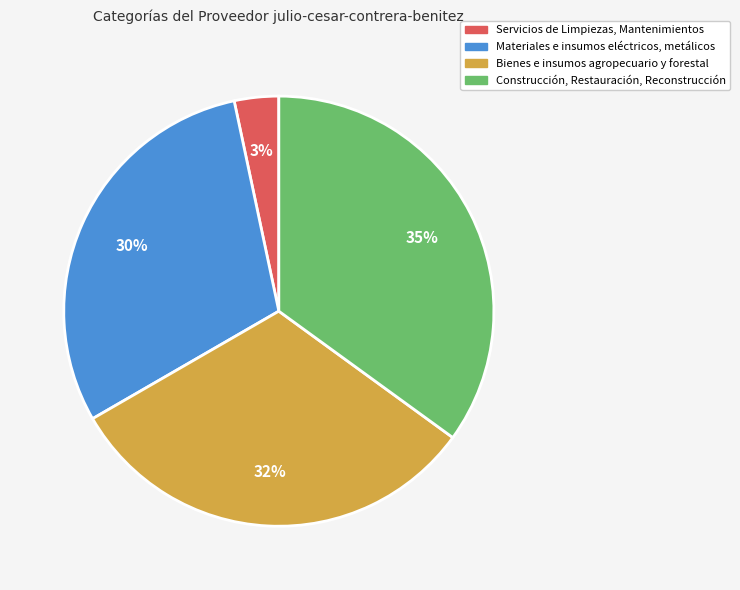

Rank the categories by value from highest to lowest.

Construcción, Restauración, Reconstrucción, Bienes e insumos agropecuario y forestal, Materiales e insumos eléctricos, metálicos, Servicios de Limpiezas, Mantenimientos